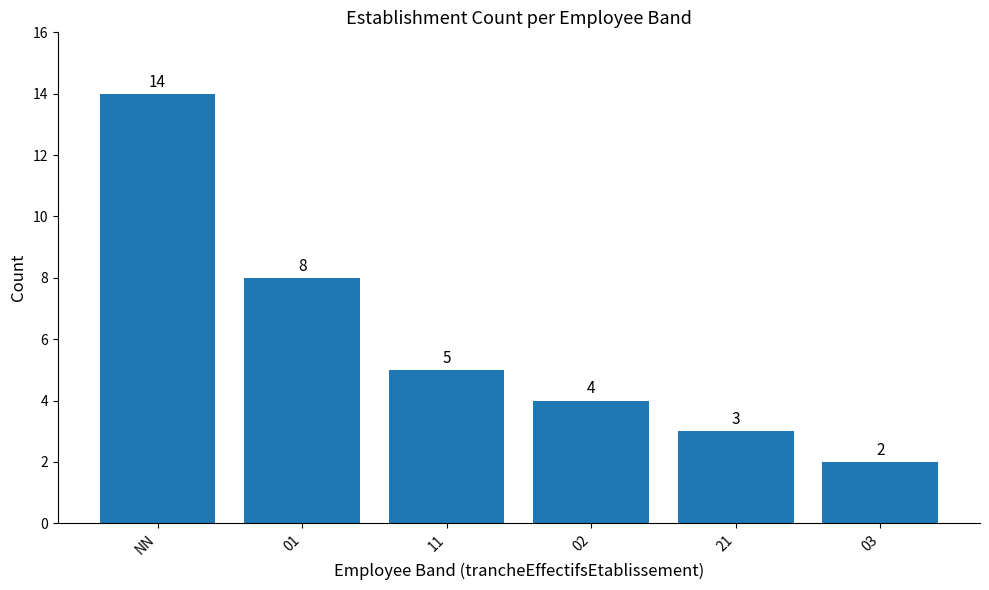

What position from the left is 21?

5